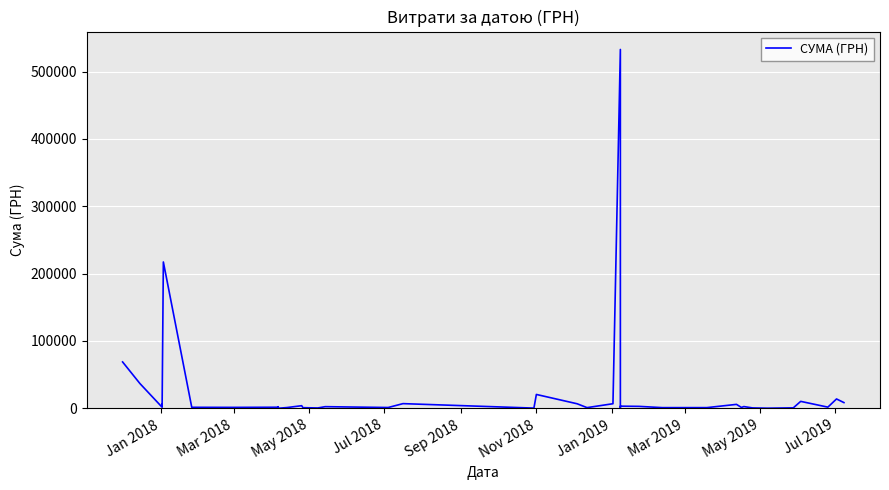

What is the label of the 32nd point from the right?

May 2019